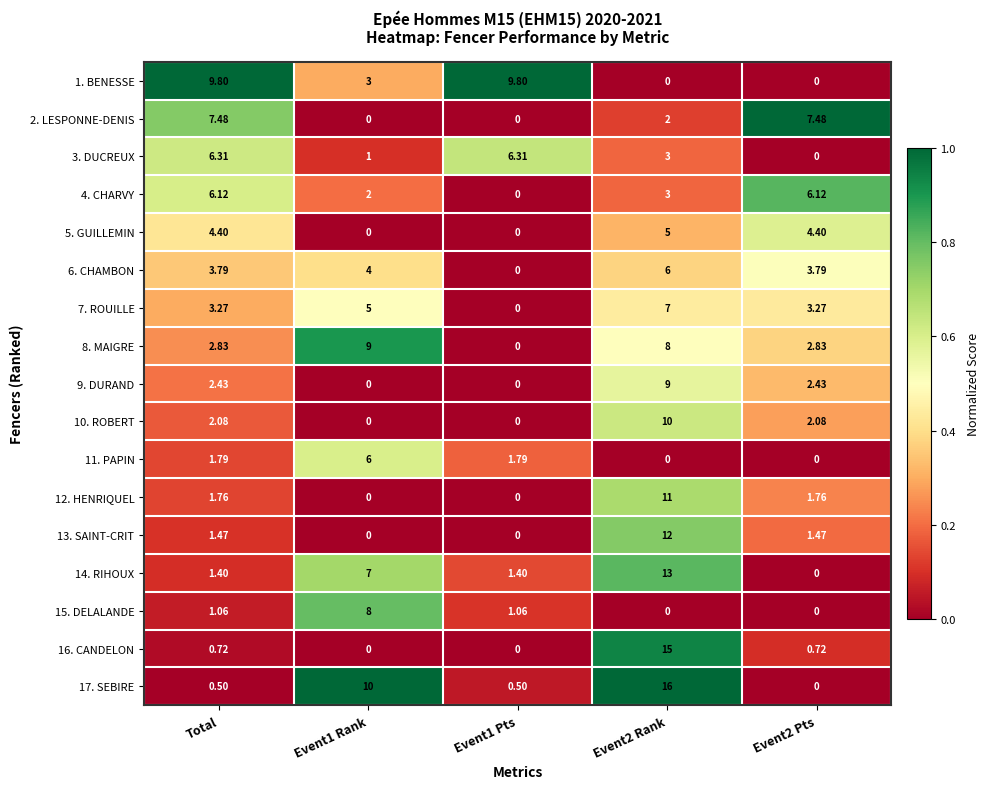

How many values in the 8. MAIGRE series exceed 2?

4